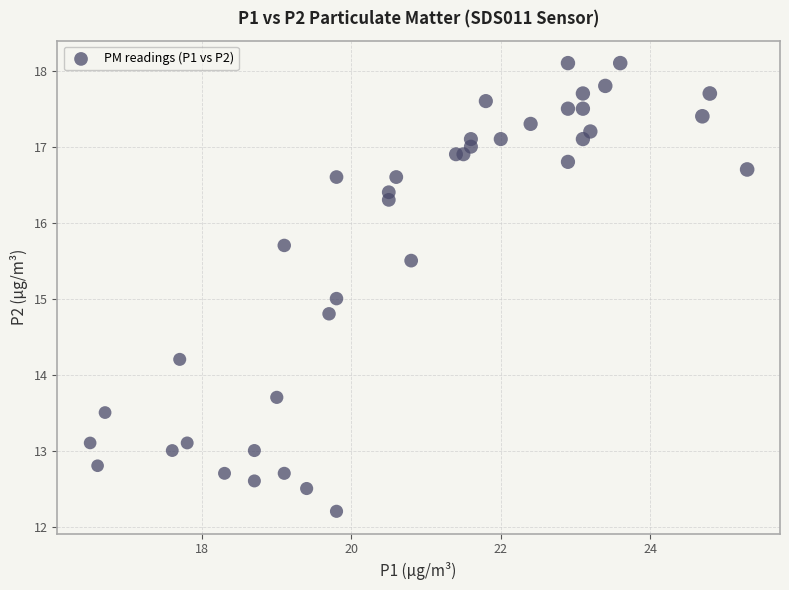

What is the range of Y values (max minus min)?

5.9